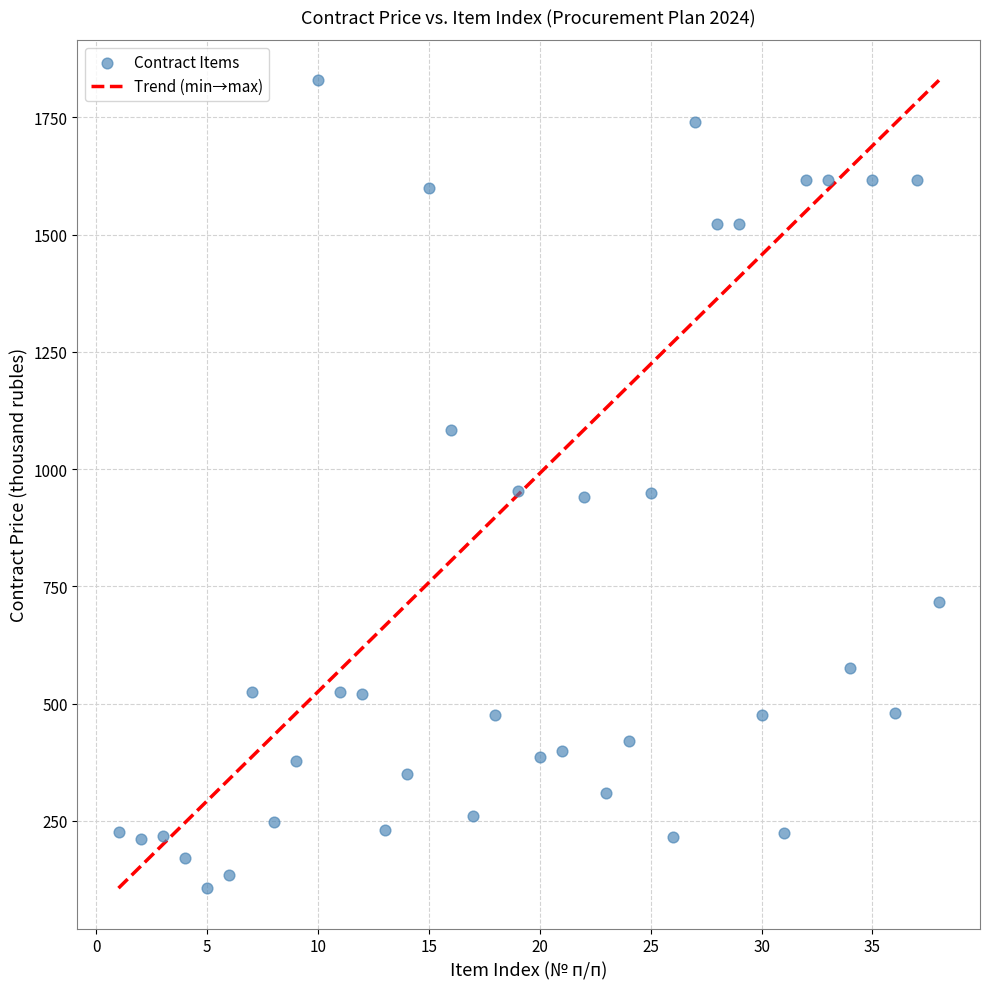

What is the range of Y values (max minus min)?

1722.2